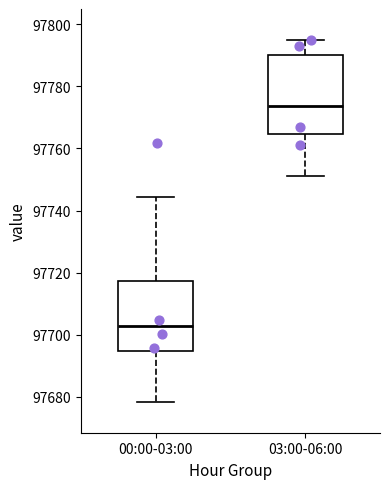

Reading left to right, read every box against the y-axis: the position of its median line, the range the box covers, and the ends of its whiskers. The values are not printed on the chart, so give them approximately, as read against the axis.

00:00-03:00: median 97702, box 97694 to 97718, whiskers 97678 to 97744
03:00-06:00: median 97774, box 97764 to 97790, whiskers 97752 to 97794